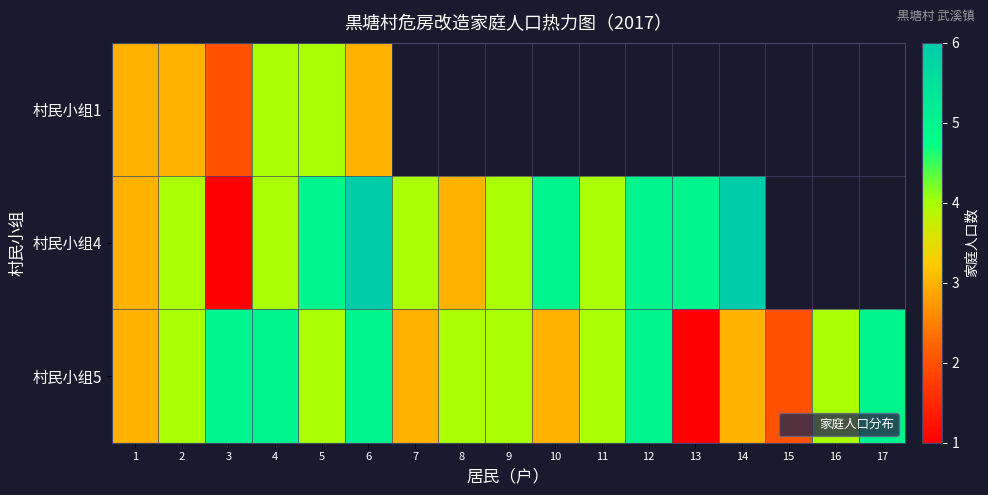

Between 1 and 16, which is larger?

16